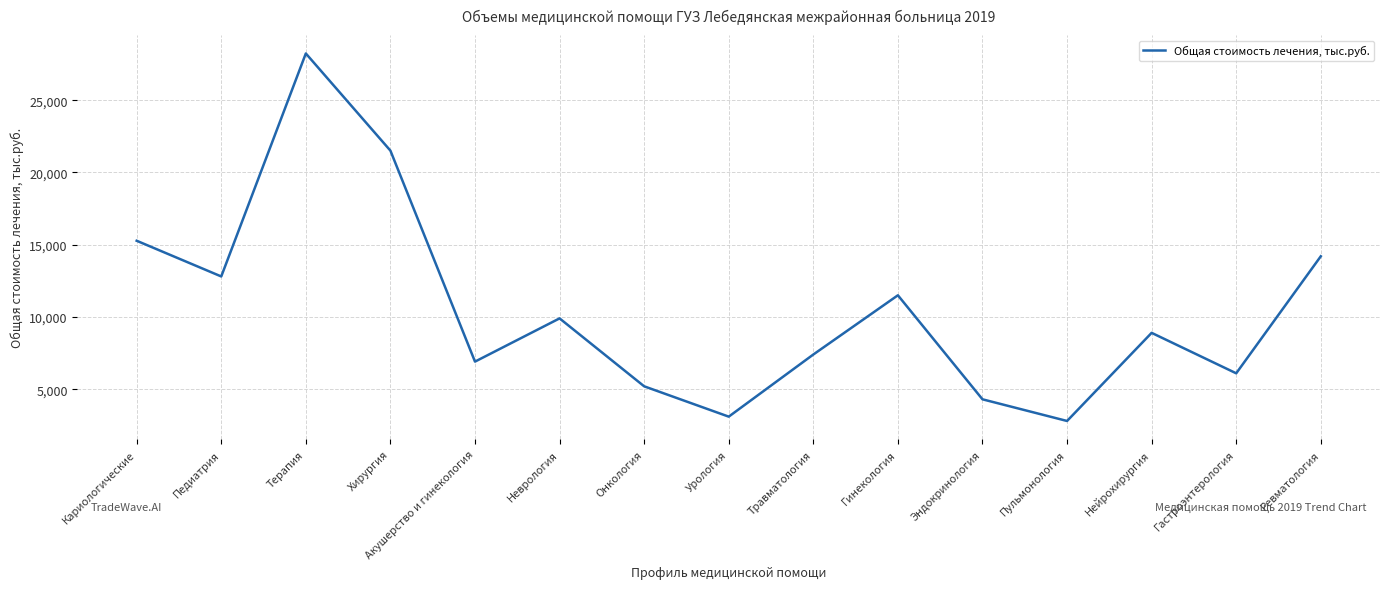

What is the ratio of the value at Онкология to the value at Хирургия?

0.2